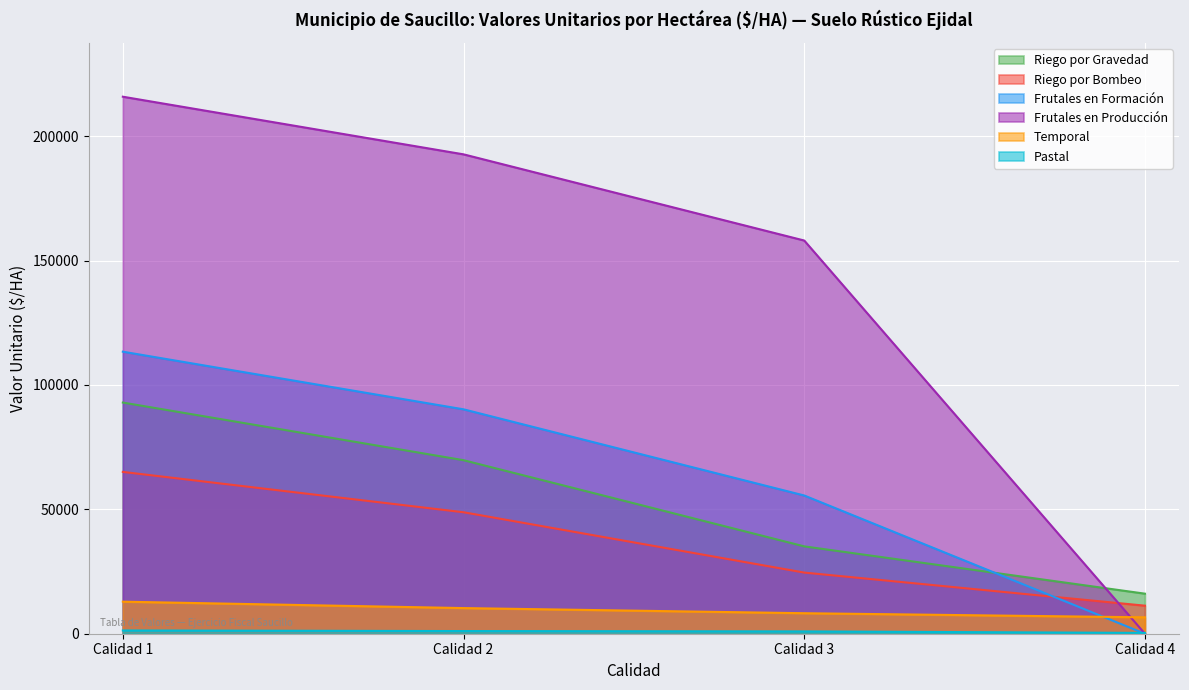

Reading left to right, extract all data points from this chart.

Riego por Gravedad: Calidad 1=92931	Calidad 2=69760	Calidad 3=35117	Calidad 4=16102
Riego por Bombeo: Calidad 1=65052	Calidad 2=48832	Calidad 3=24582	Calidad 4=11272
Frutales en Formación: Calidad 1=113381	Calidad 2=90210	Calidad 3=55567	Calidad 4=0
Frutales en Producción: Calidad 1=215884	Calidad 2=192713	Calidad 3=158070	Calidad 4=0
Temporal: Calidad 1=12882	Calidad 2=10306	Calidad 3=8244	Calidad 4=6596
Pastal: Calidad 1=1309	Calidad 2=1070	Calidad 3=928	Calidad 4=329